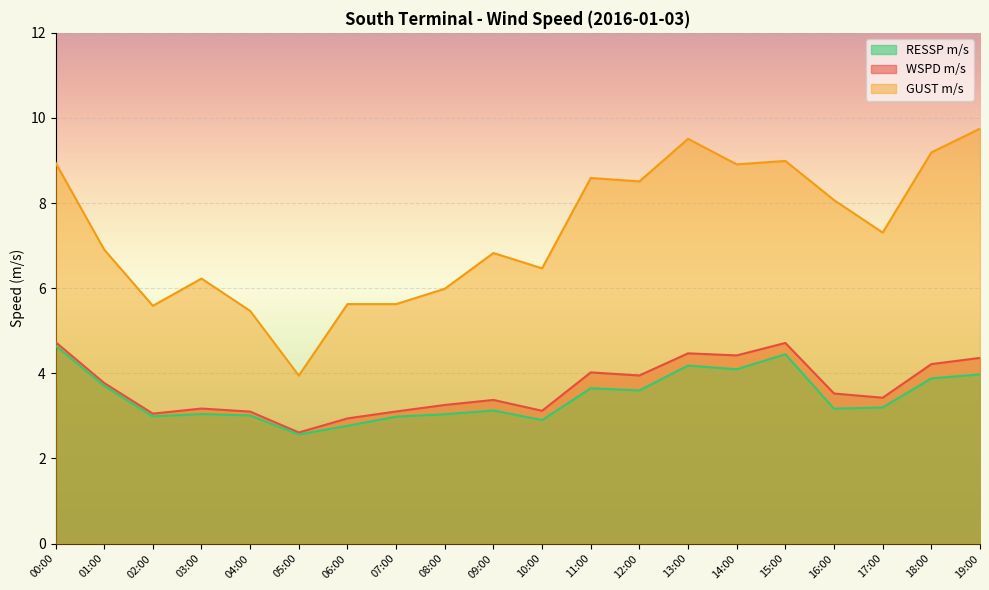

What is the sum of all RESSP m/s values?

69.0